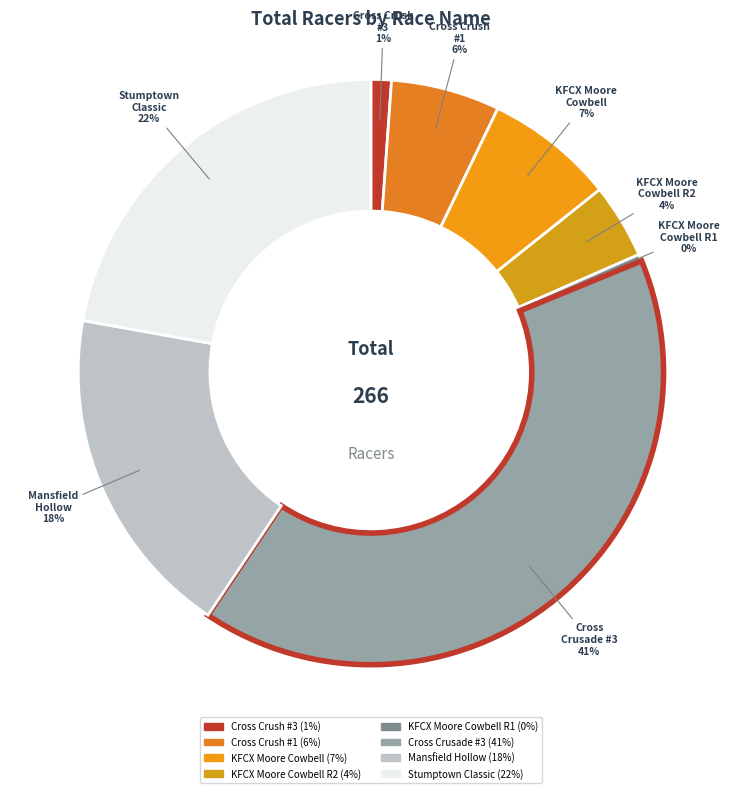

Which category has the smallest portion of the pie?

KFCX Moore Cowbell R1